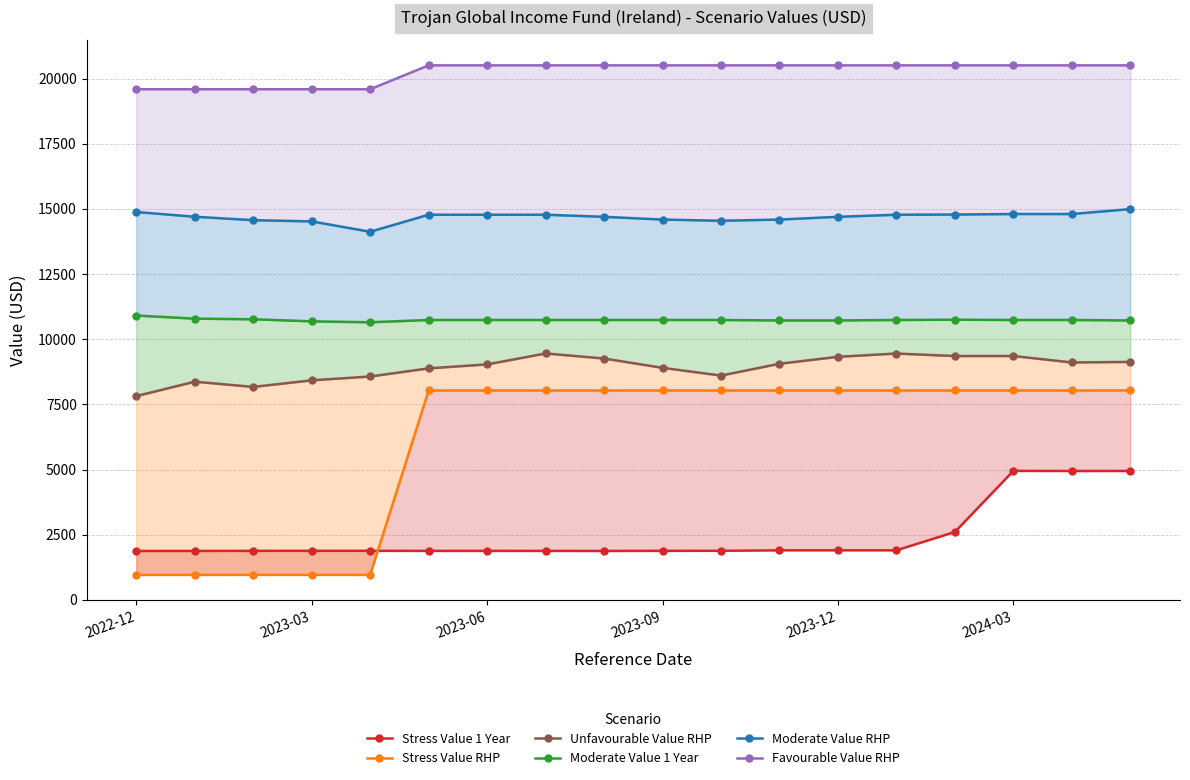

In Stress Value 1 Year, how many points are higher than both neighbors (excluding endpoints)?

4